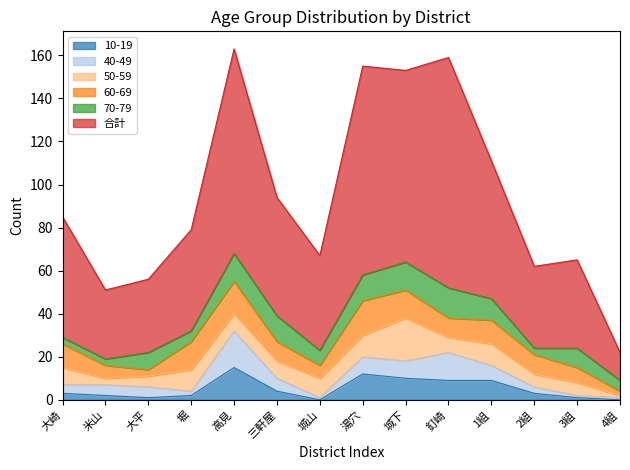

What is the greatest value displayed?

107